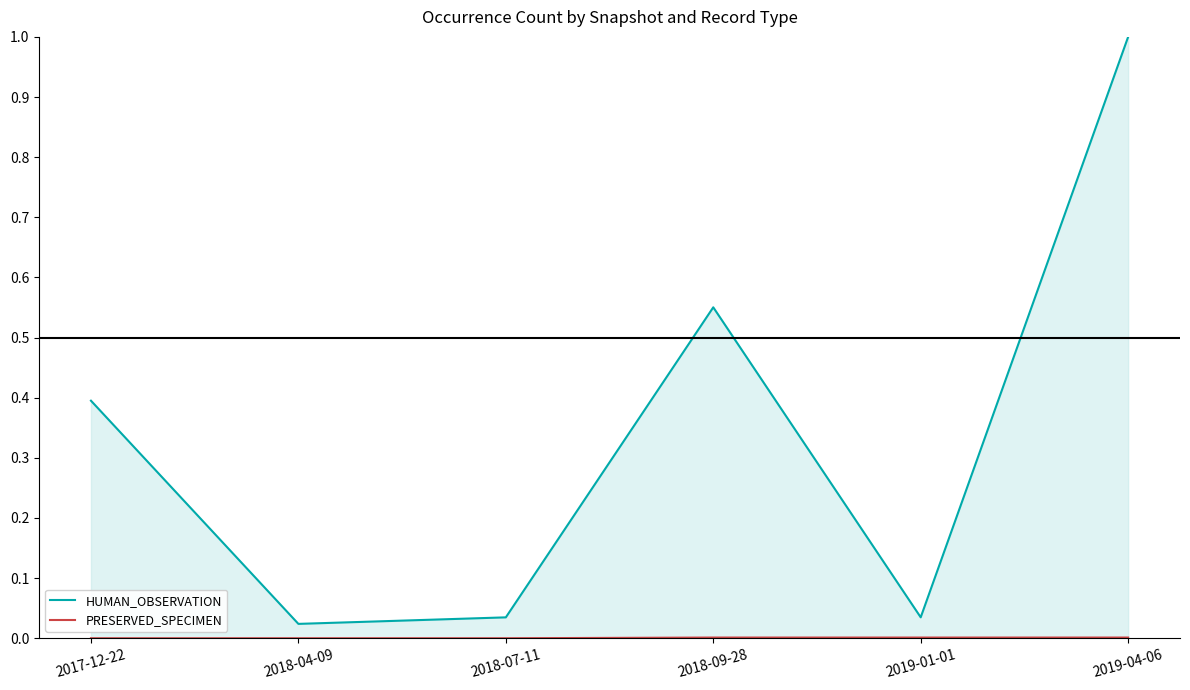

List the series in order of their overall mean, highest first.

HUMAN_OBSERVATION line, PRESERVED_SPECIMEN line